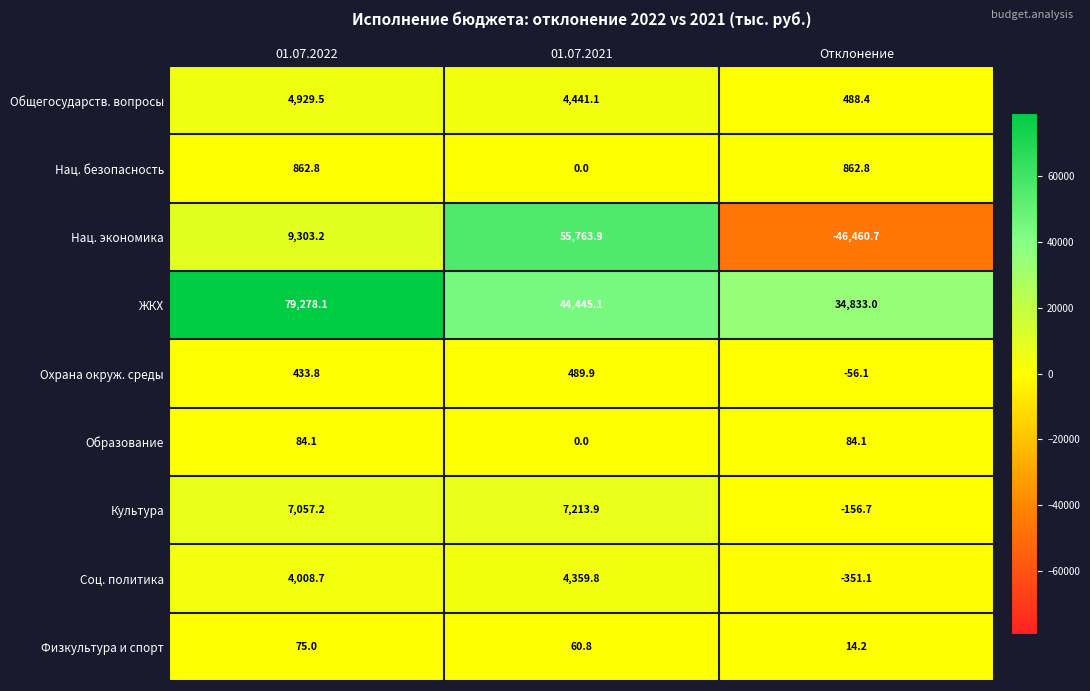

List the series in order of their peak value, lowest first.

Физкультура и спорт, Образование, Охрана окруж. среды, Нац. безопасность, Соц. политика, Общегосударств. вопросы, Культура, Нац. экономика, ЖКХ